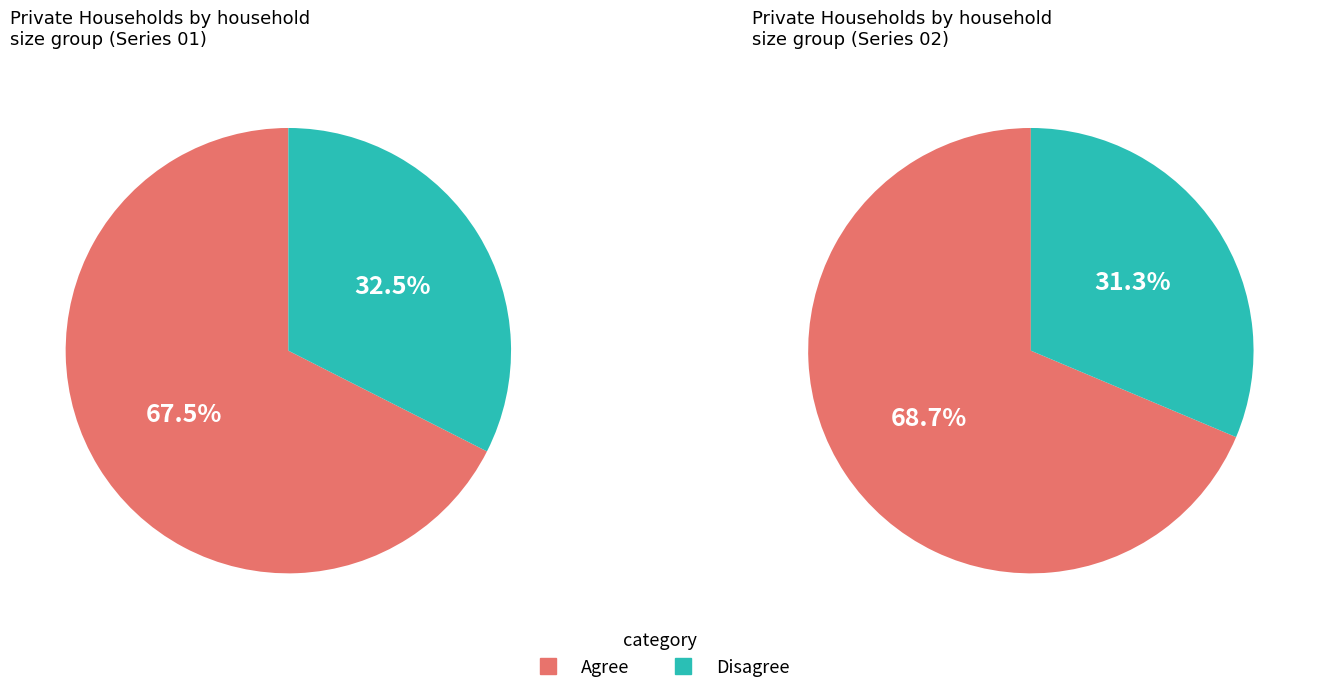

Does any single category account for the majority?

Yes